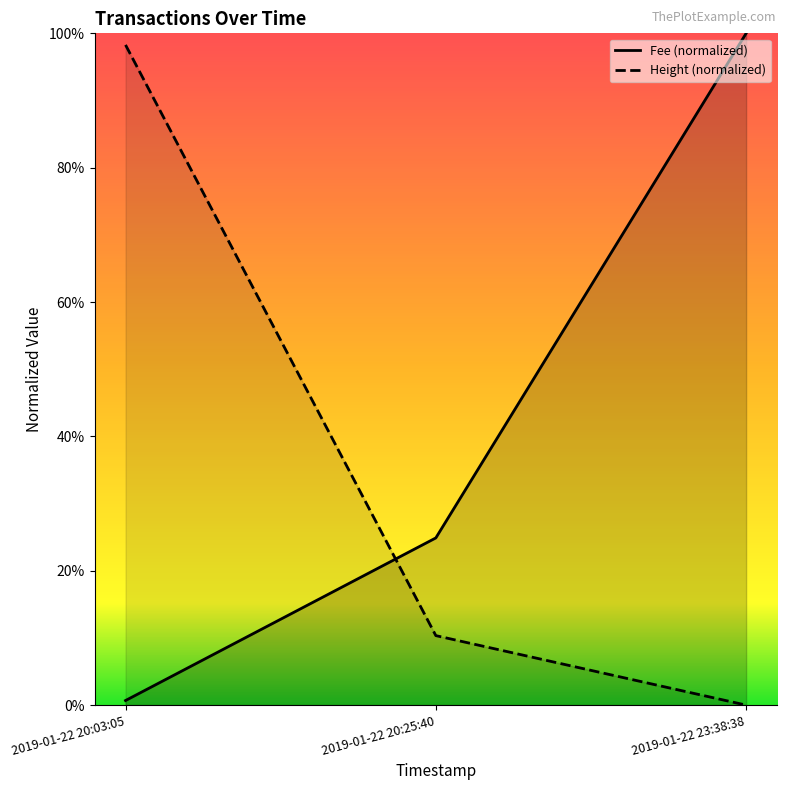

Reading left to right, what are all the values shown in this chart?

Fee: 0.0	0.2	1.0
Height: 1.0	0.1	0.0